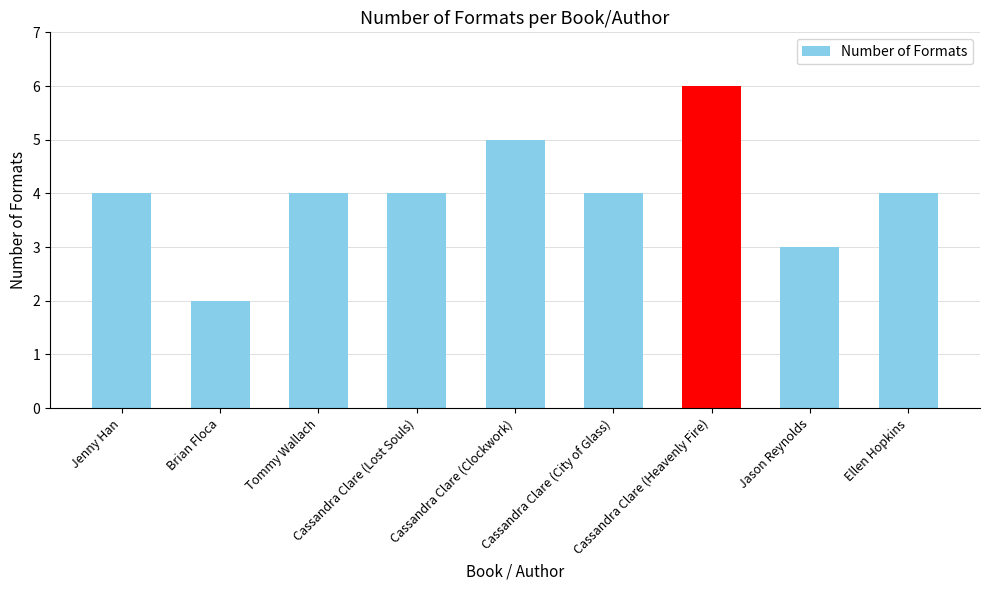

Count the values in the range 4 to 5.

6